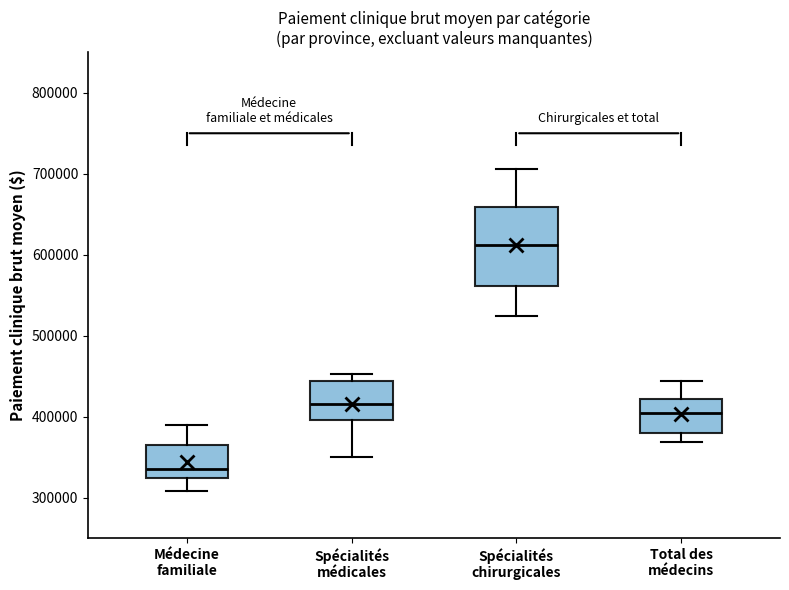

Where does the median line of the box for Médecine familiale sit on the y-axis? The values are not printed on the chart, so give them approximately, as read against the axis.

330000